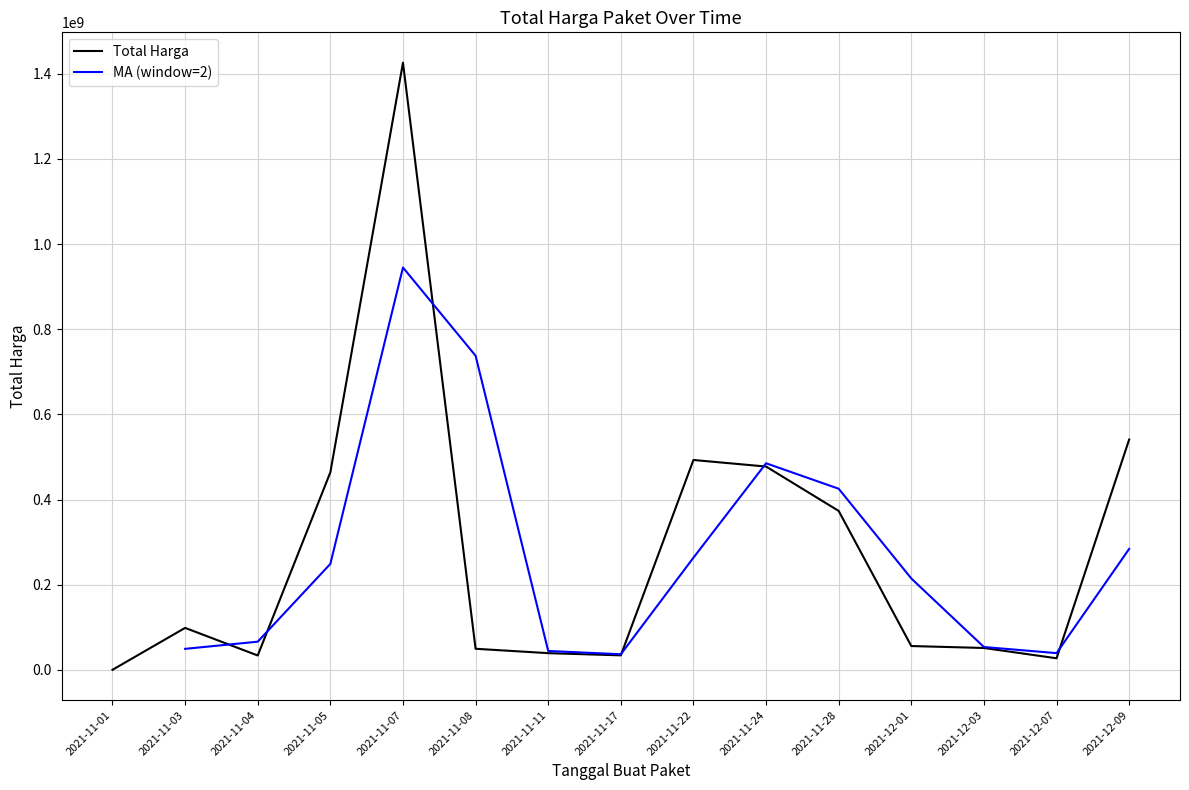

How many categories are shown in the chart?

15